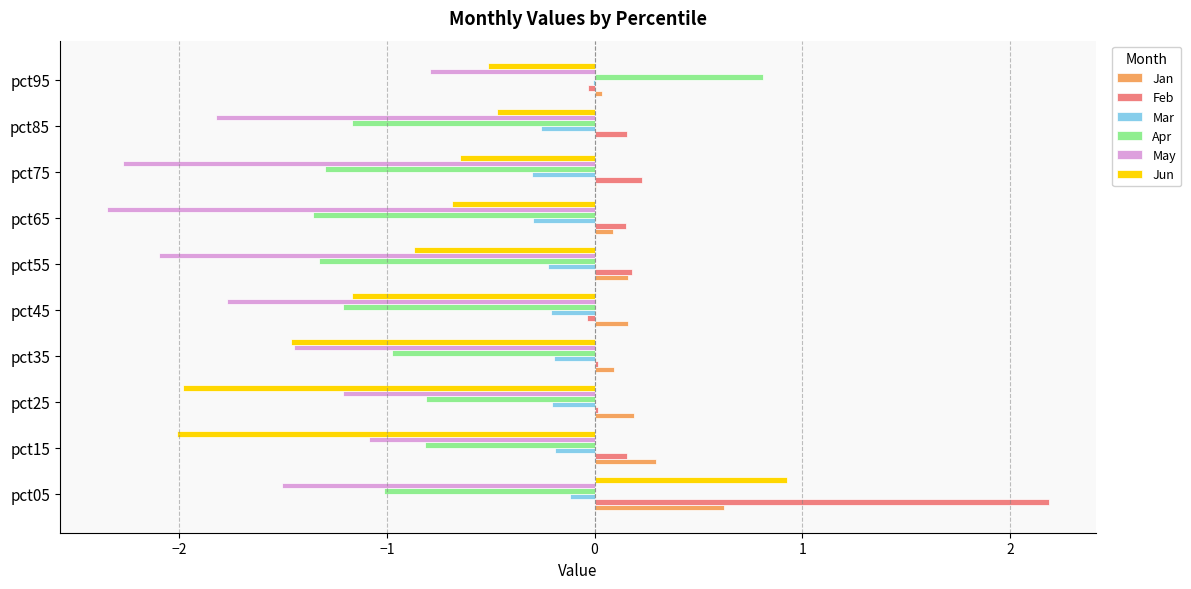

Is it true that May equals -0.8 at pct95?

True